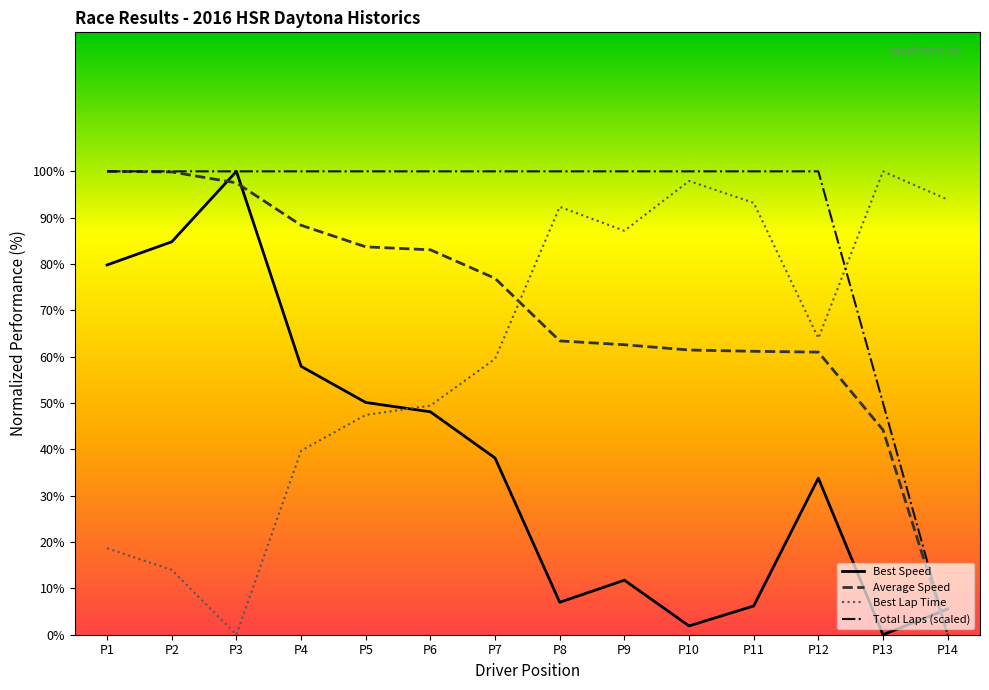

List the series in order of their peak value, lowest first.

Total Laps, Best Lap time, Best Speed, Average Speed